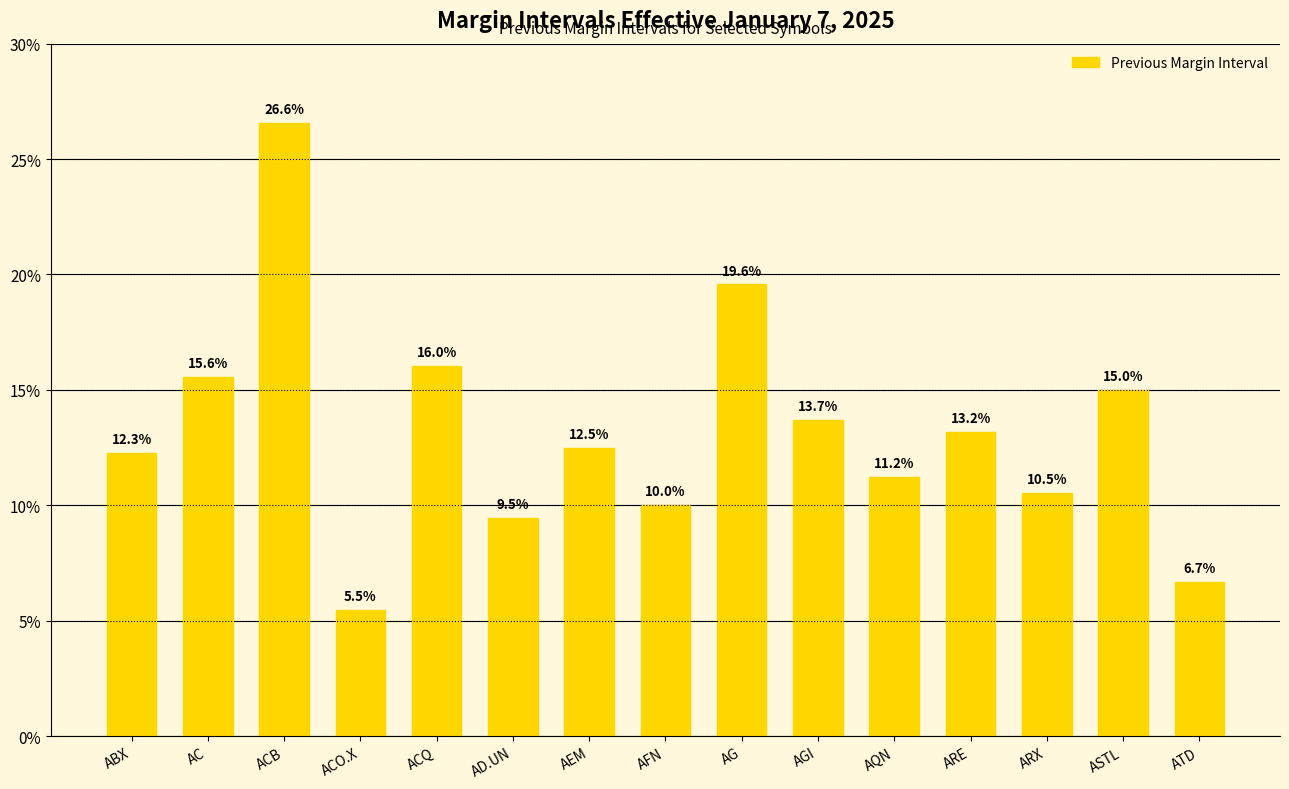

Does the chart contain any negative values?

No